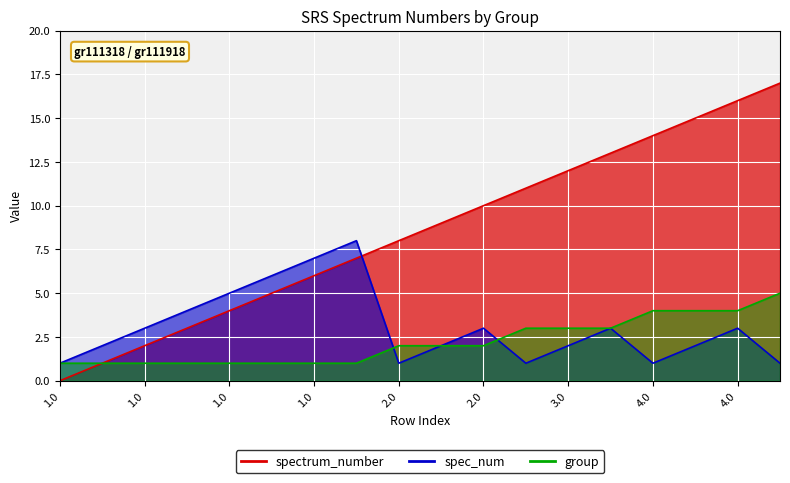

At which category is the sum across all series the highest?

4.0